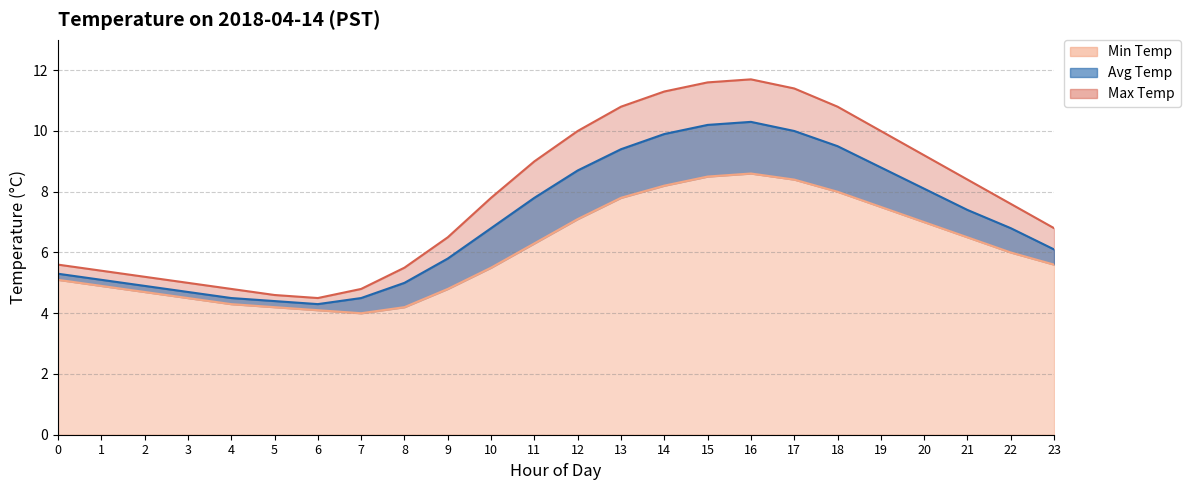

Rank the series by their average value, from lowest to highest.

Min Temp, Avg Temp, Max Temp